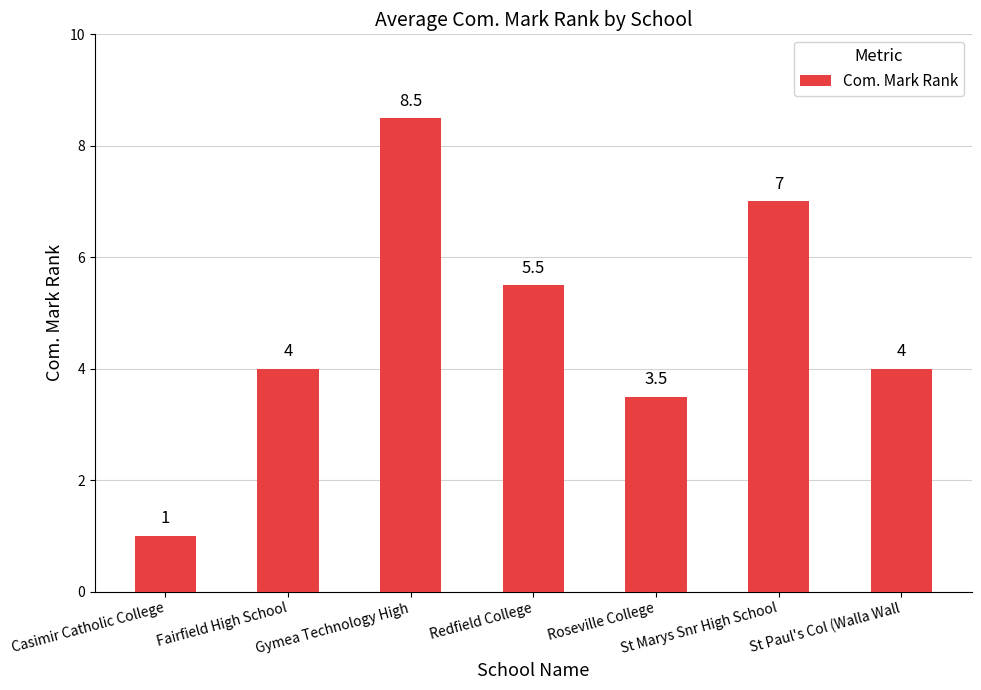

What is the minimum value shown in the chart?

1.0